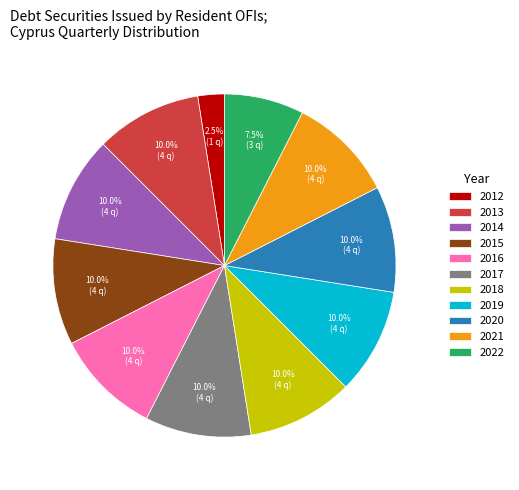

What is the ratio of the value at 2021 to the value at 2018?

1.0